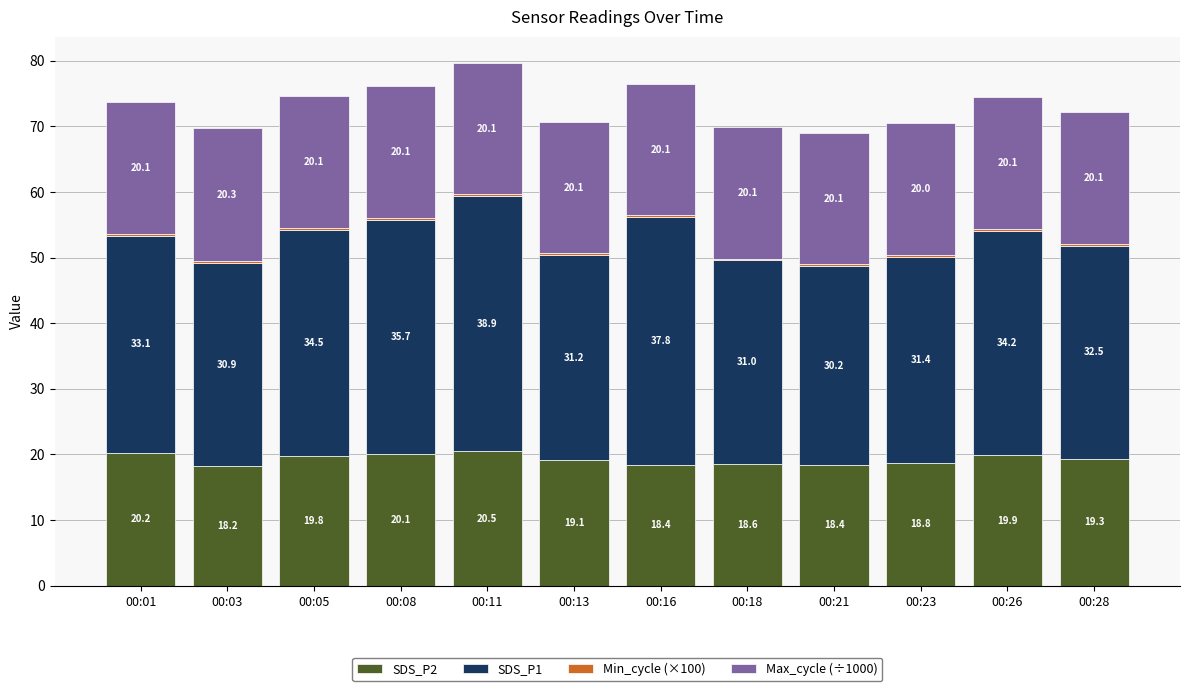

The SDS_P2 series shows 33.8 at 00:28. True or false?

False